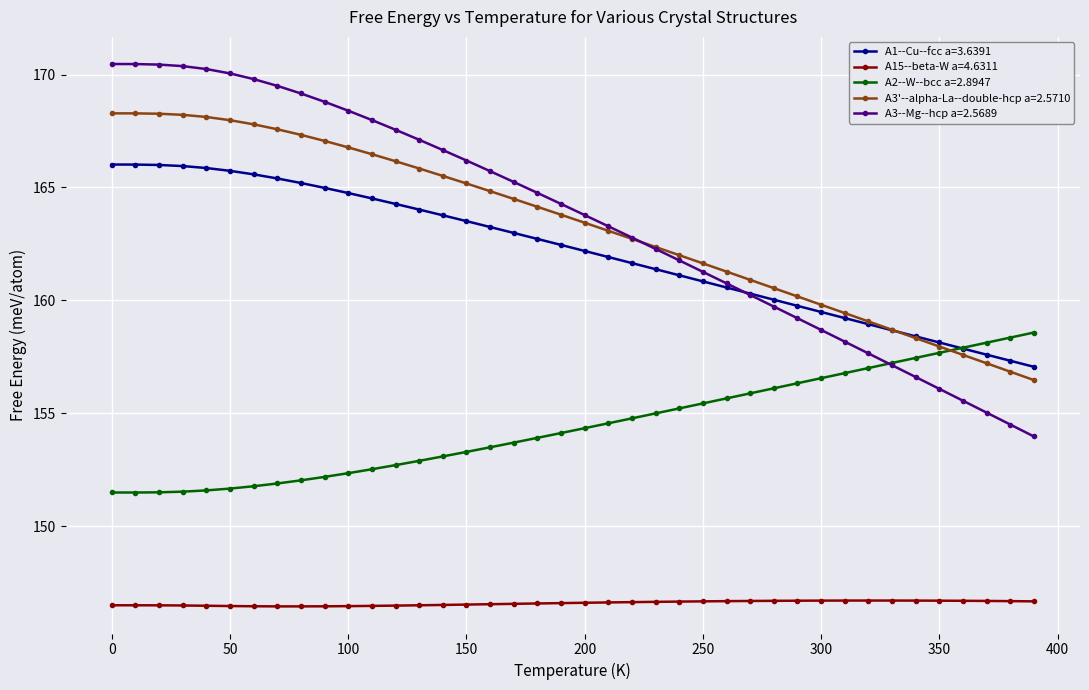

Which series has the widest spread of values?

A3--Mg--hcp a=2.5689